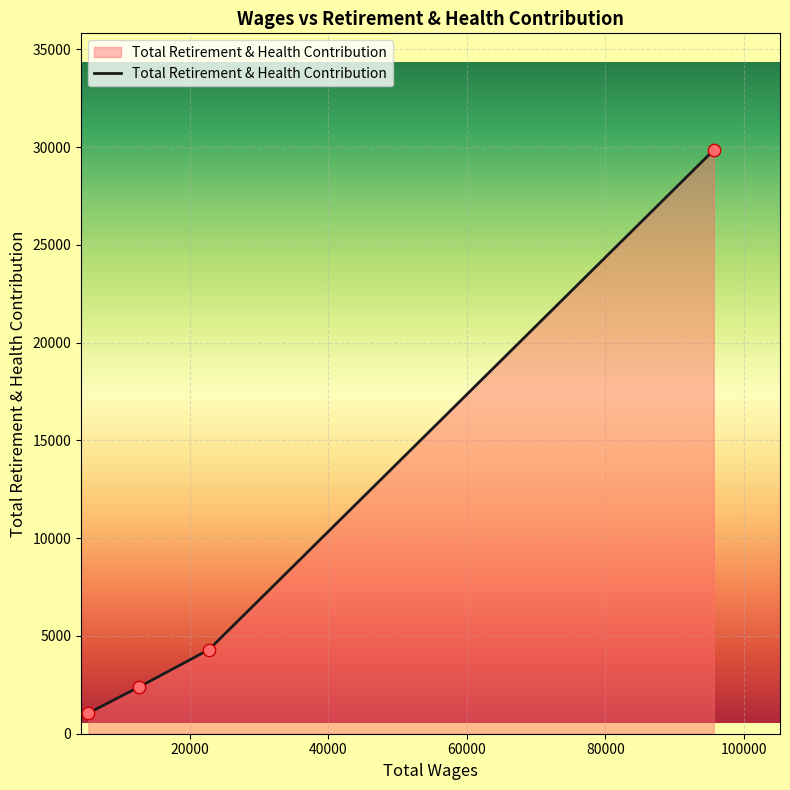

What is the sum of all values?

37592